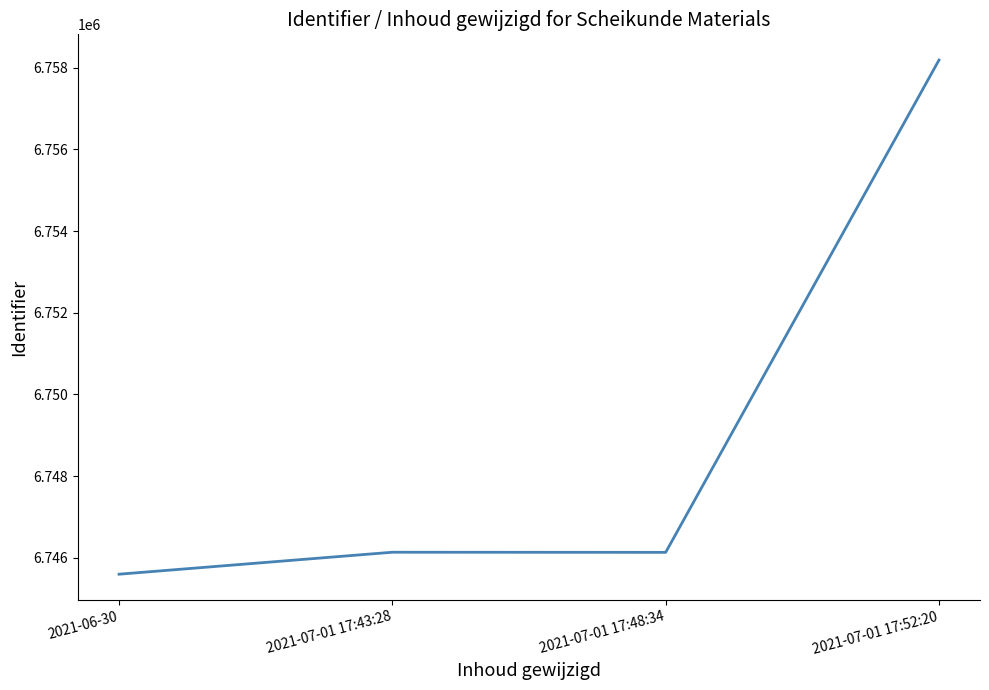

How many series are shown in this chart?

1